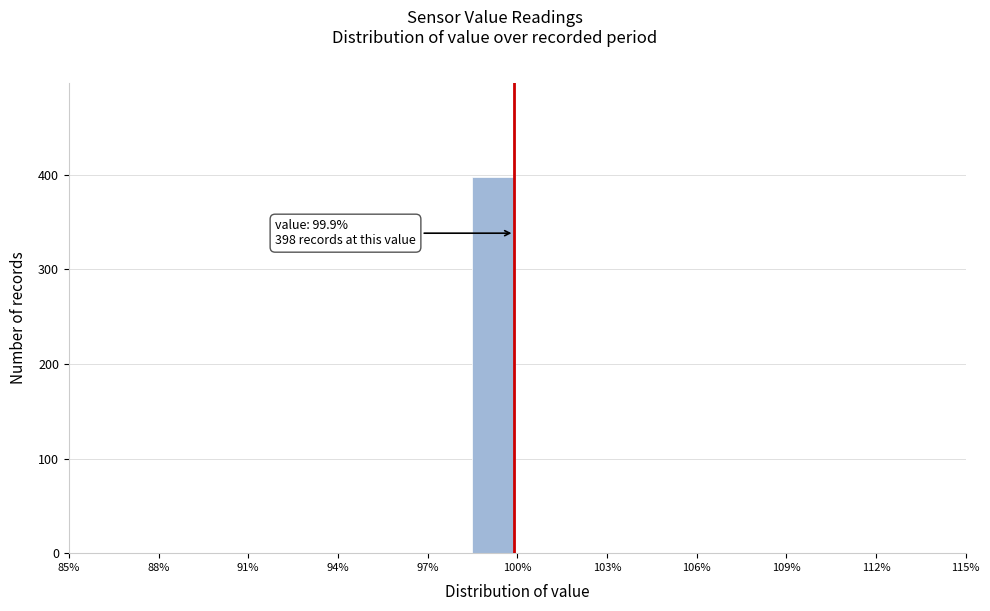

Around what value on the x-axis is the tallest bar? Give the approximate position of its centre, as read against the axis.

99.0